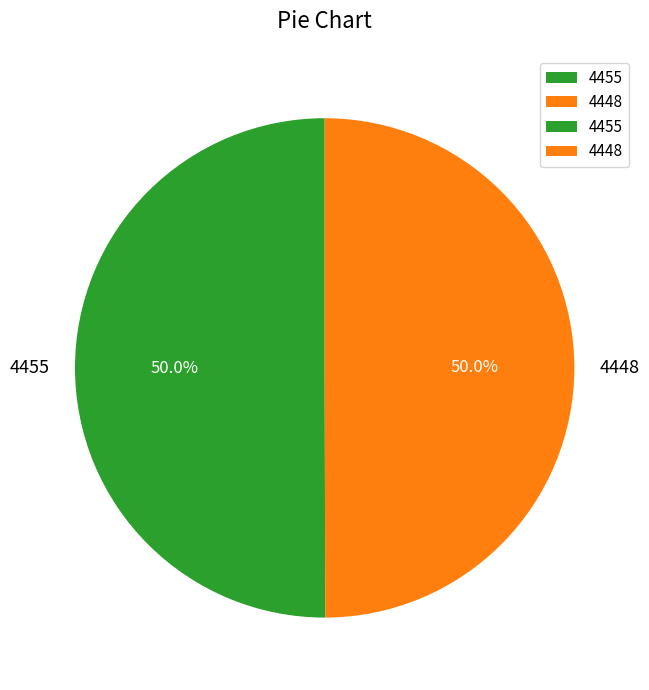

What portion of the pie excludes 4448?

50.0%